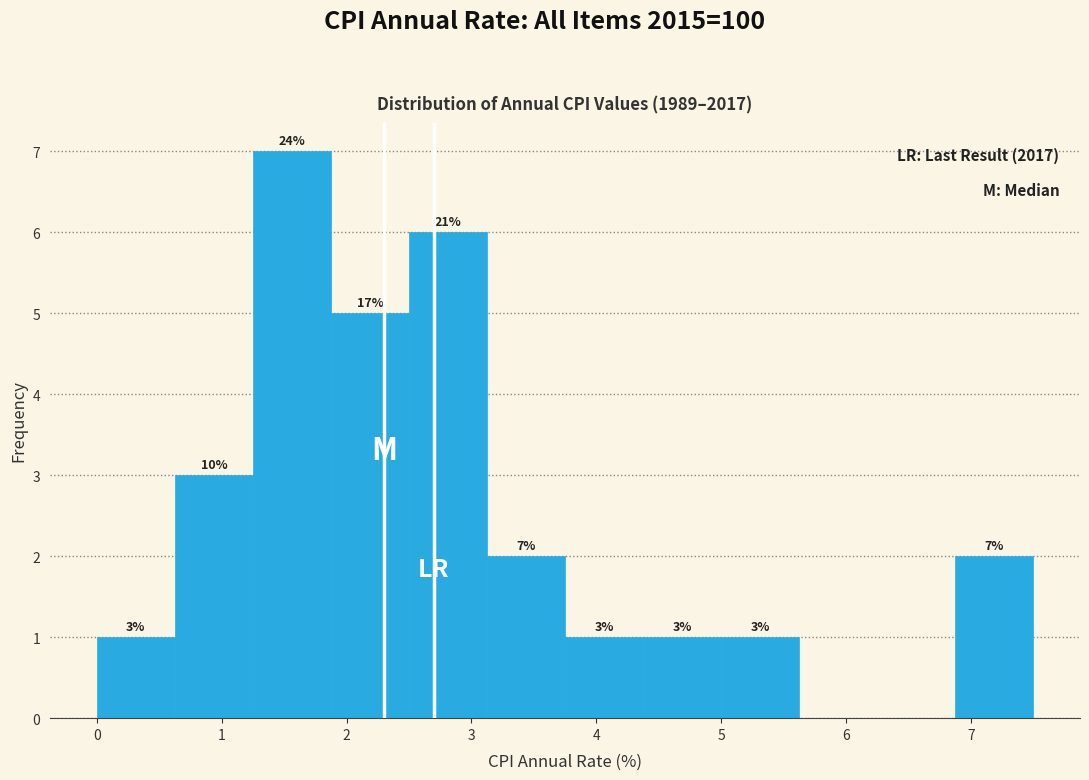

Over which range of the x-axis is the bar tallest?

1.3 to 1.9